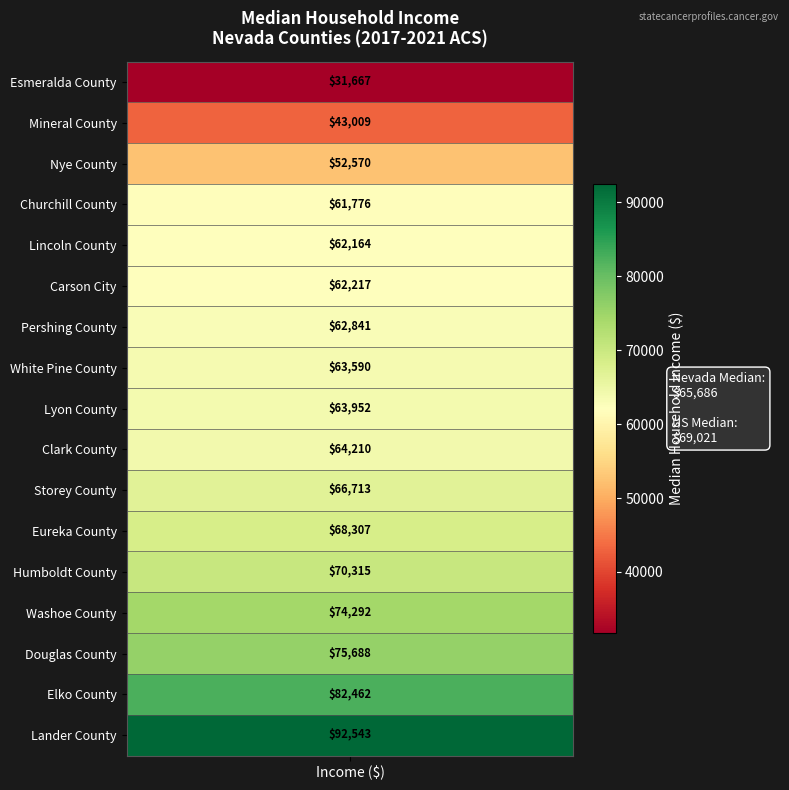

How many values are below 63952?

8